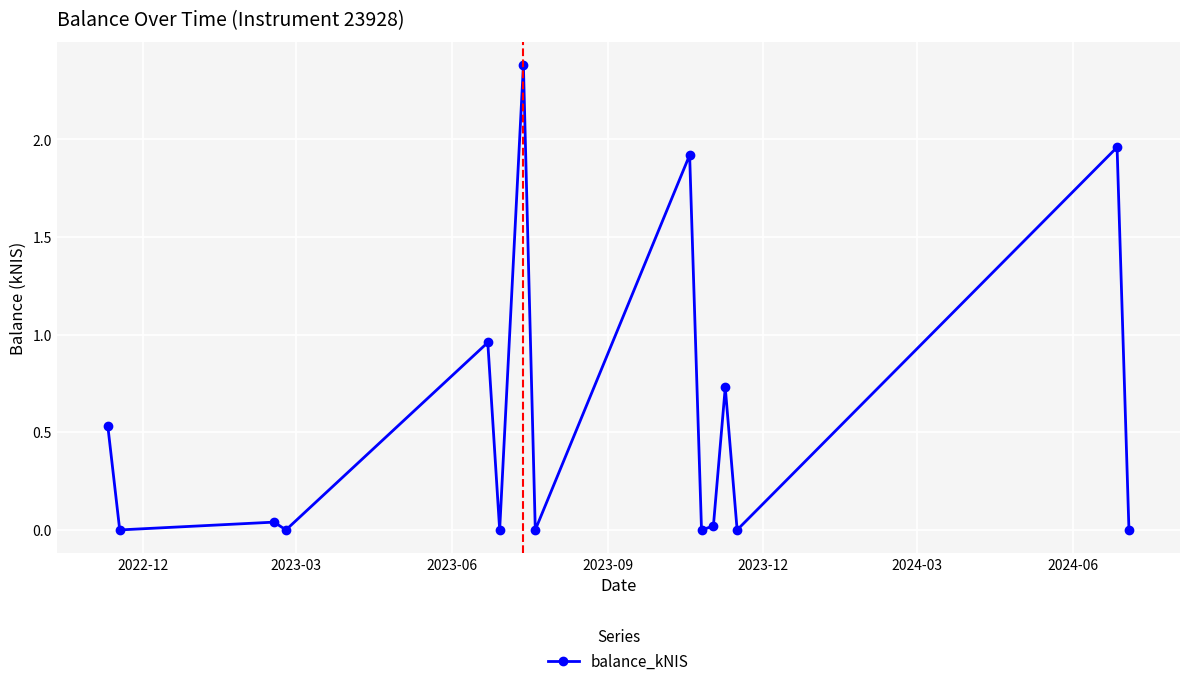

What is the greatest value displayed?

2.4